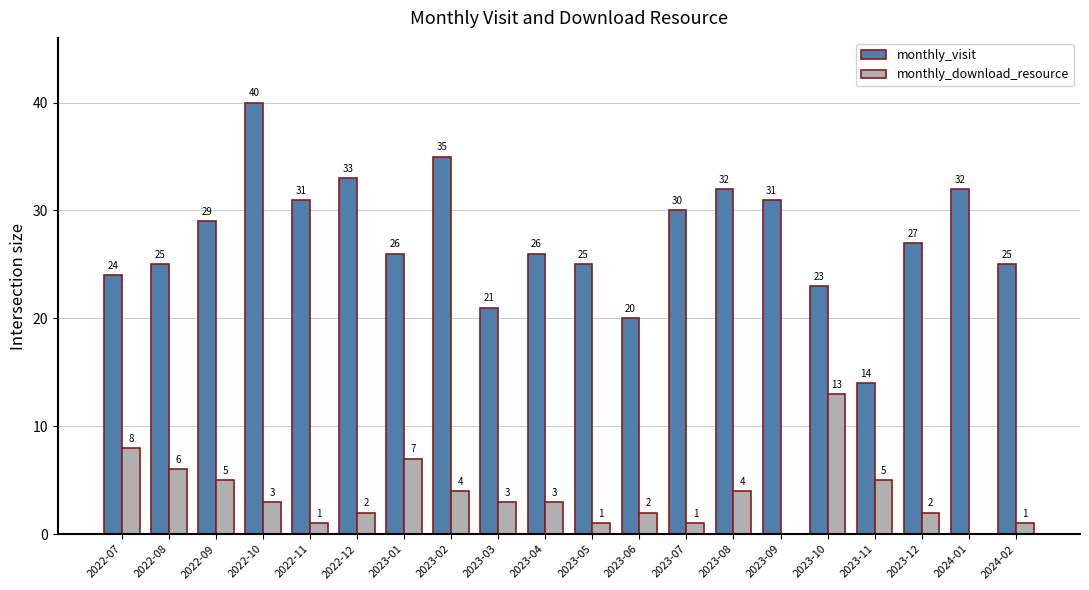

Which series changed the most between 2023-04 and 2023-07?

monthly_visit